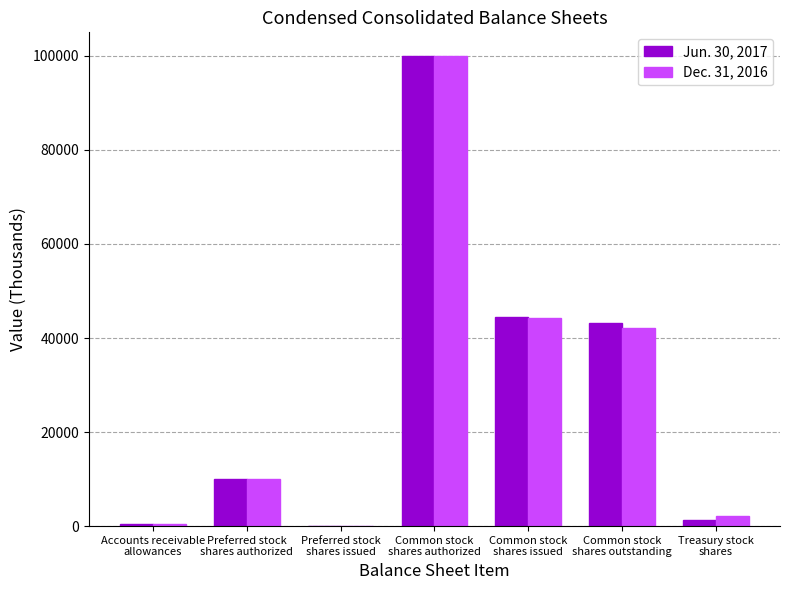

At which label does Jun. 30, 2017 reach its peak?

Common stock
shares authorized